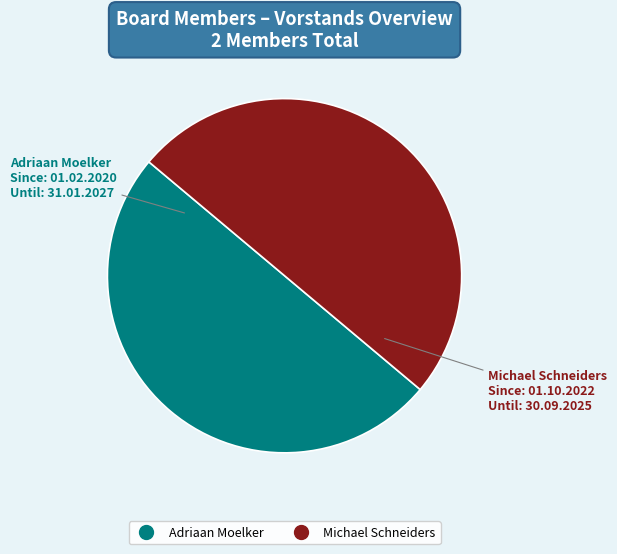

The Adriaan Moelker slice represents 18% of the pie. True or false?

False